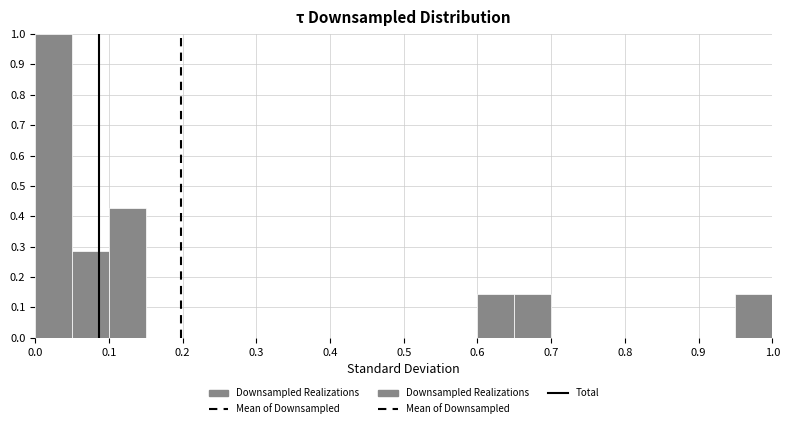

Reading left to right, list every bar in this chart as the range it spans on the x-axis followed by its height. The values are not printed on the chart, so give them approximately, as read against the axis.

0.00 to 0.05: 1.00
0.05 to 0.10: 0.29
0.10 to 0.15: 0.43
0.15 to 0.20: 0
0.20 to 0.25: 0
0.25 to 0.30: 0
0.30 to 0.35: 0
0.35 to 0.40: 0
0.40 to 0.45: 0
0.45 to 0.50: 0
0.50 to 0.55: 0
0.55 to 0.60: 0
0.60 to 0.65: 0.14
0.65 to 0.70: 0.14
0.70 to 0.75: 0
0.75 to 0.80: 0
0.80 to 0.85: 0
0.85 to 0.90: 0
0.90 to 0.95: 0
0.95 to 1.00: 0.14